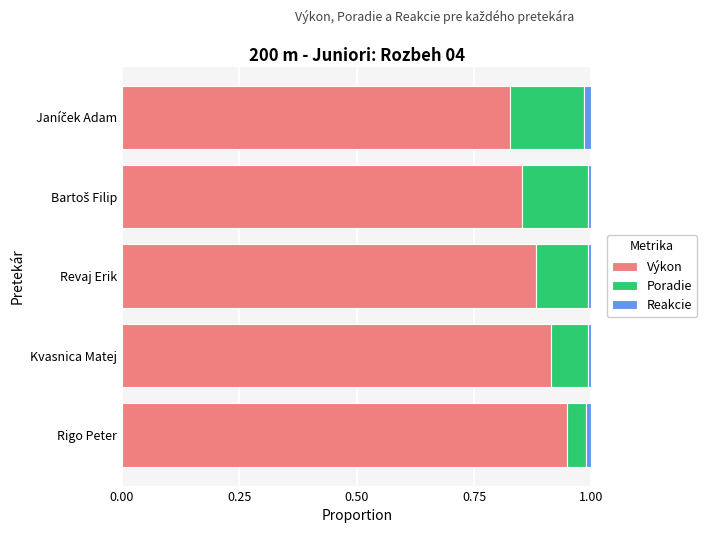

Is it true that Výkon equals 0.6 at Rigo Peter?

False